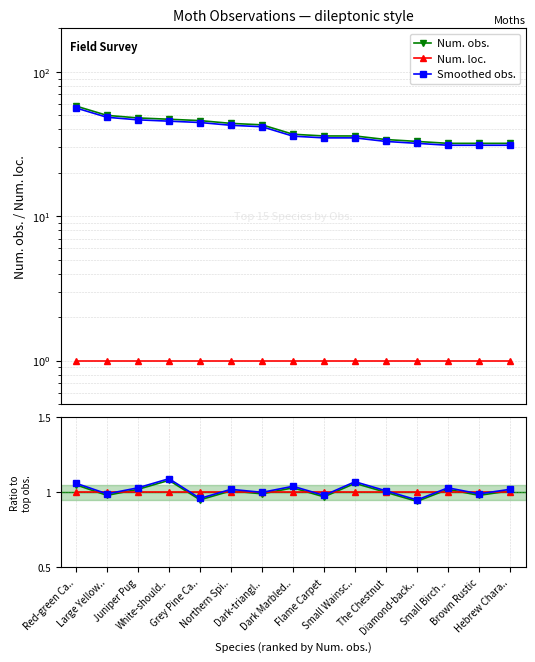

Where does the Num. obs. series first go above 1?

Red-green Ca..